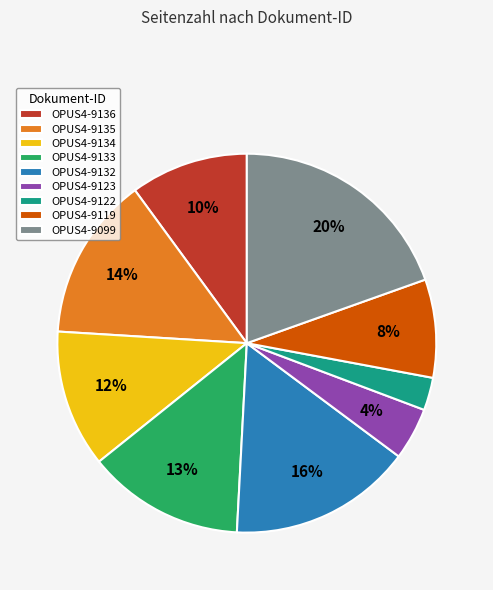

Between OPUS4-9123 and OPUS4-9099, which is larger?

OPUS4-9099